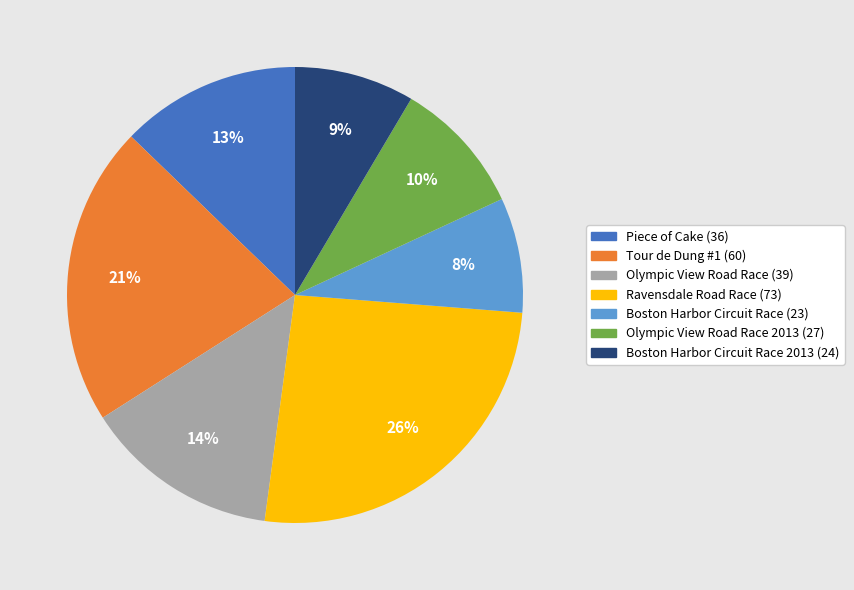

To the nearest percent, what is the difference between the largest and smallest slice percentages?

18%